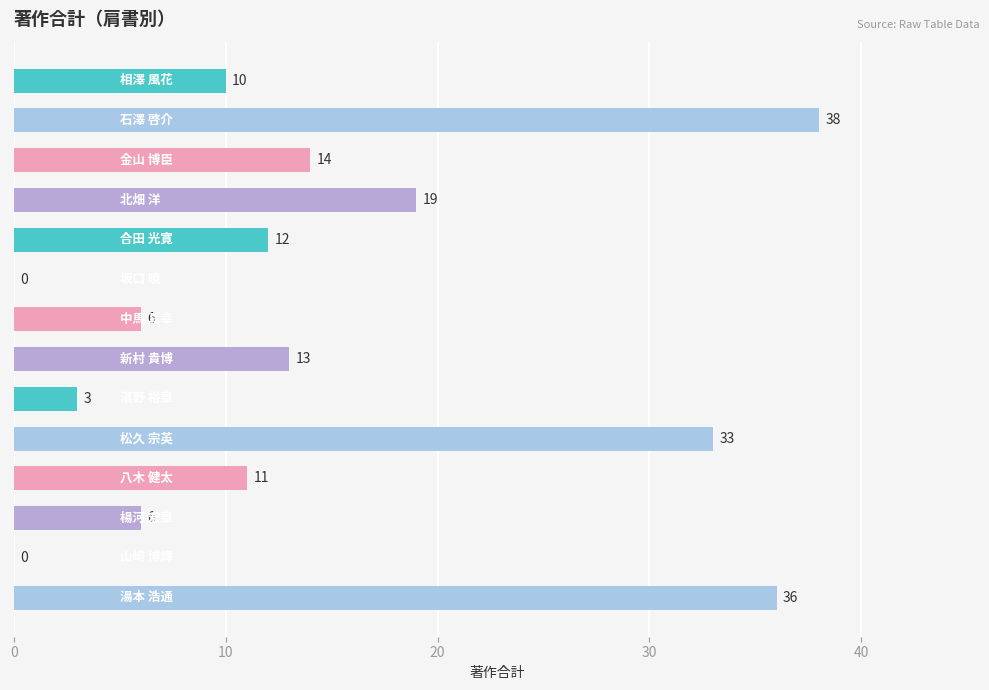

What is the sum of all values?

201